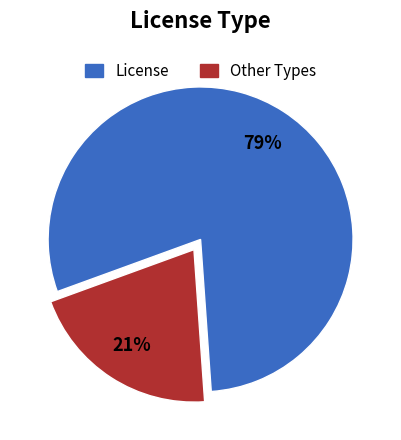

Does any single category account for the majority?

Yes